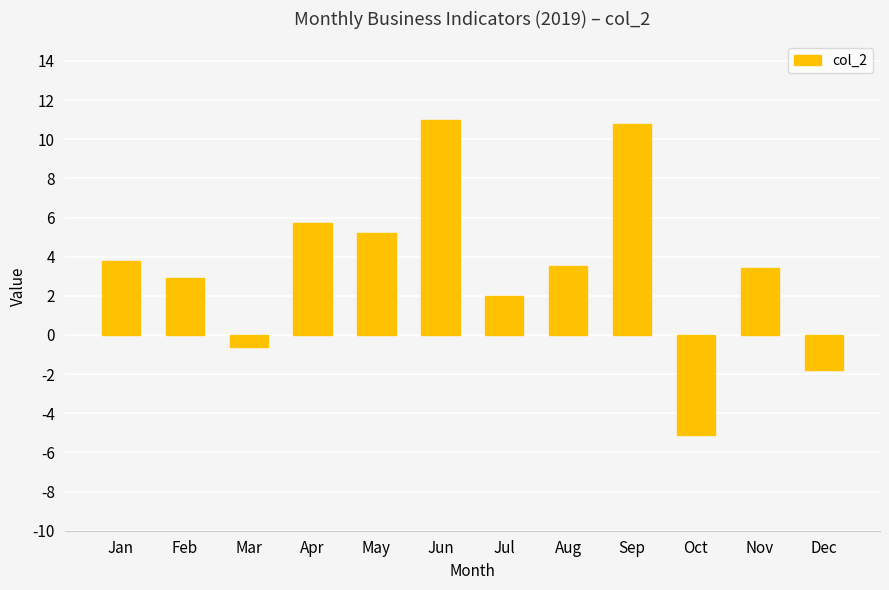

Count the number of categories in the chart.

12